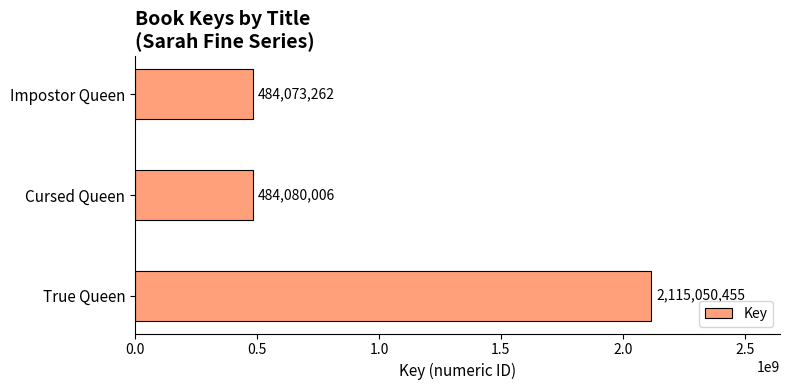

List the labels in order of value, smallest first.

Impostor Queen, Cursed Queen, True Queen